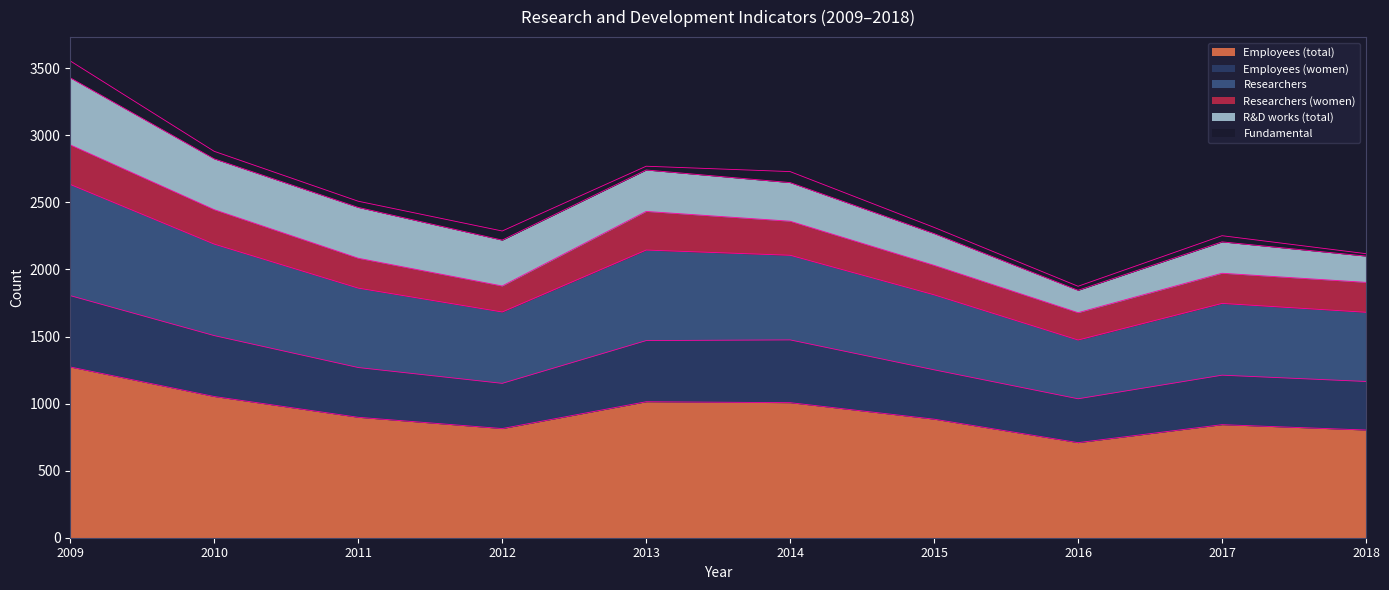

Rank the categories by Researchers value from highest to lowest.

2009, 2010, 2013, 2014, 2011, 2015, 2012, 2017, 2018, 2016